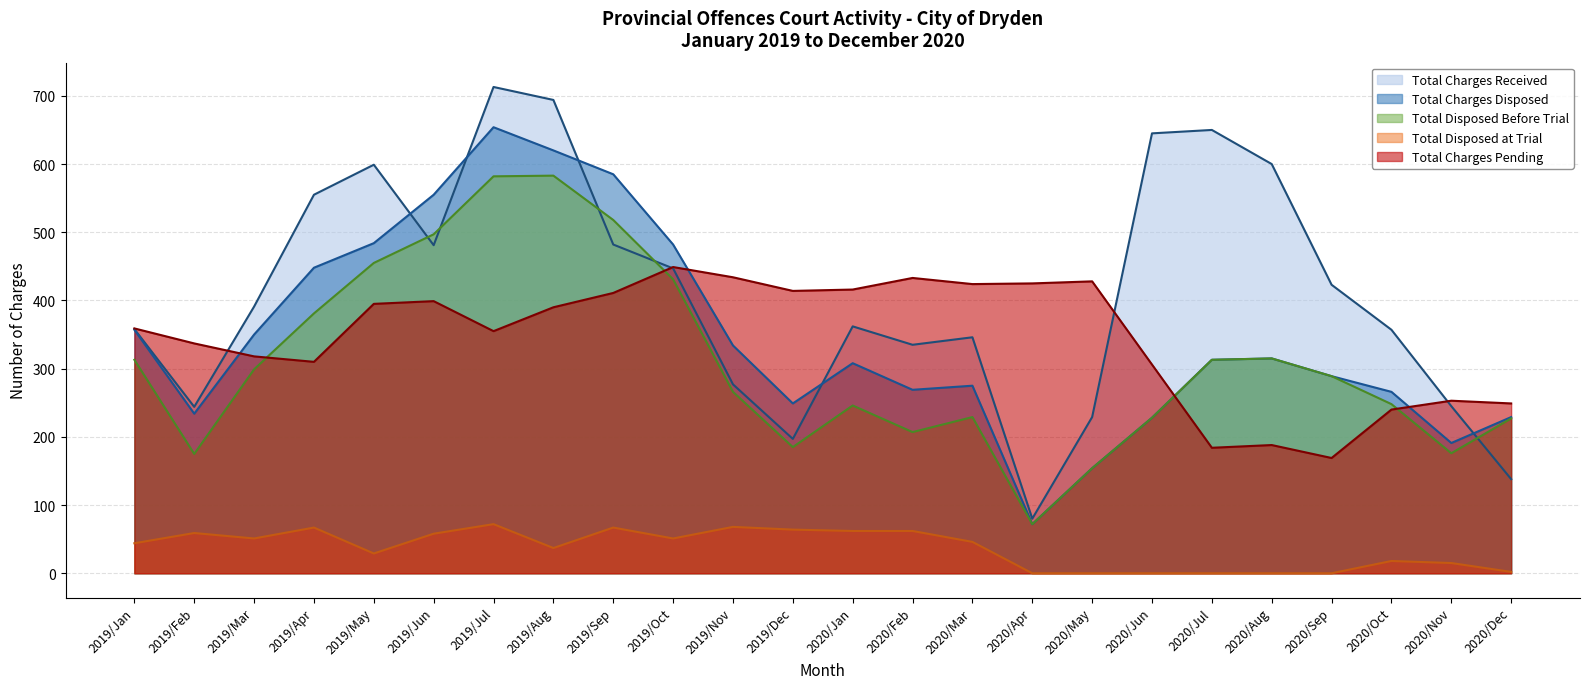

Where is the first local minimum for Total Charges Disposed?

2019/Feb